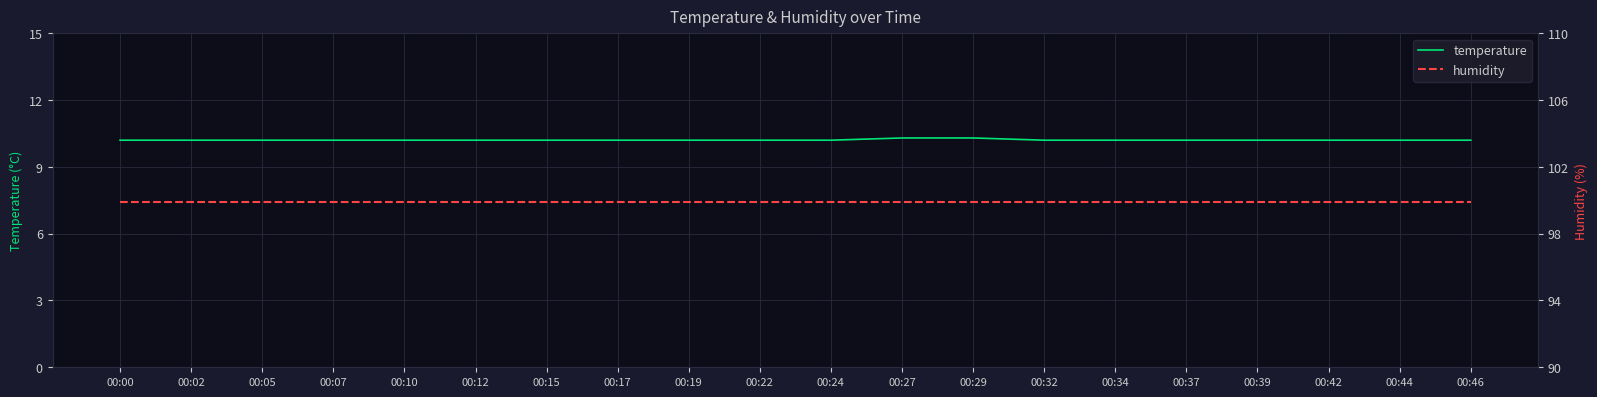

What value does the temperature series have at 00:15?

10.2